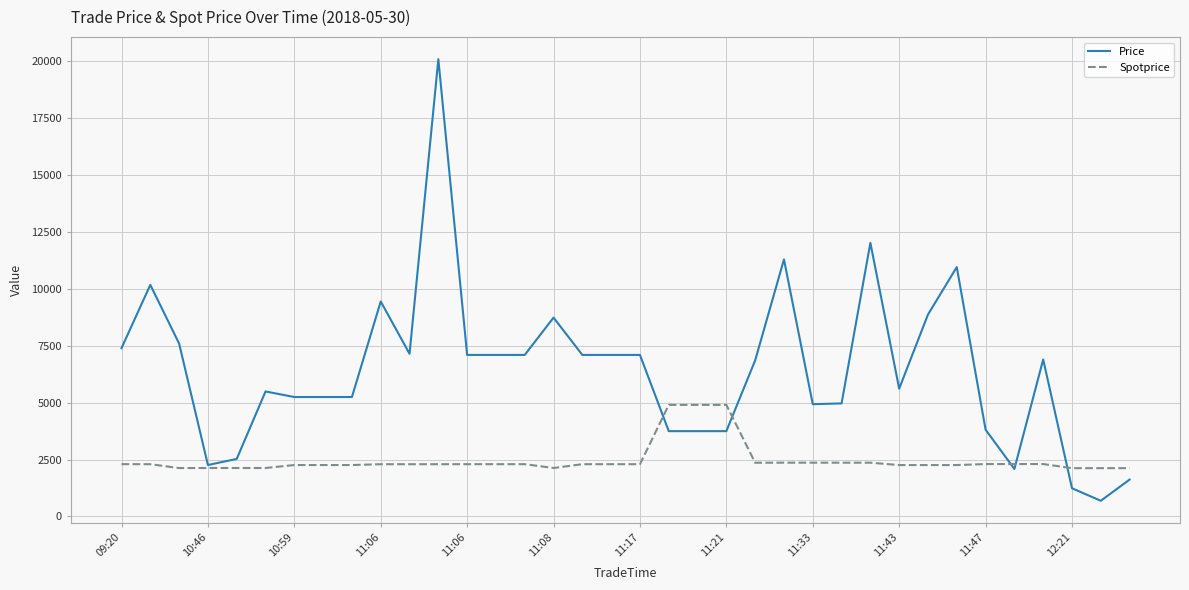

Which series has the largest total across all categories?

Price